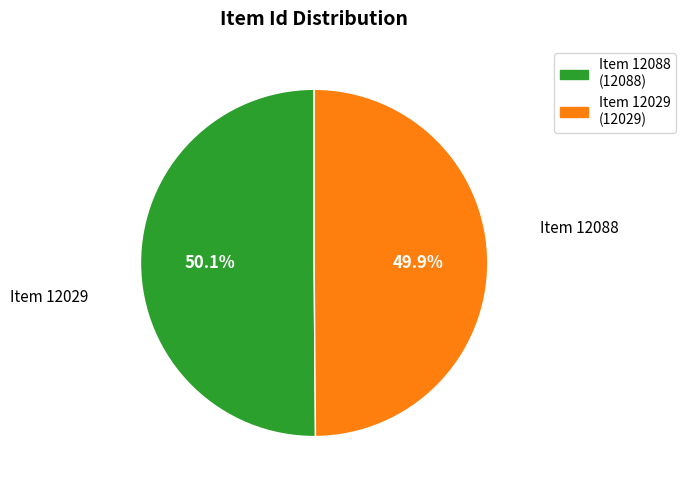

What is the total percentage of Item 12029 and Item 12088?

100.0%